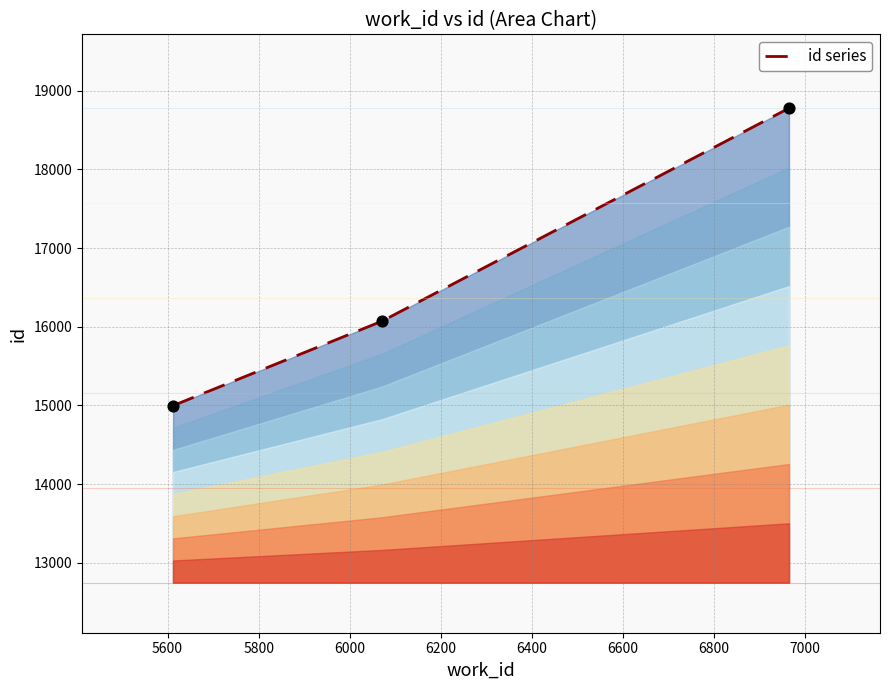

What is the change in value from 6071 to 6965?

+2707